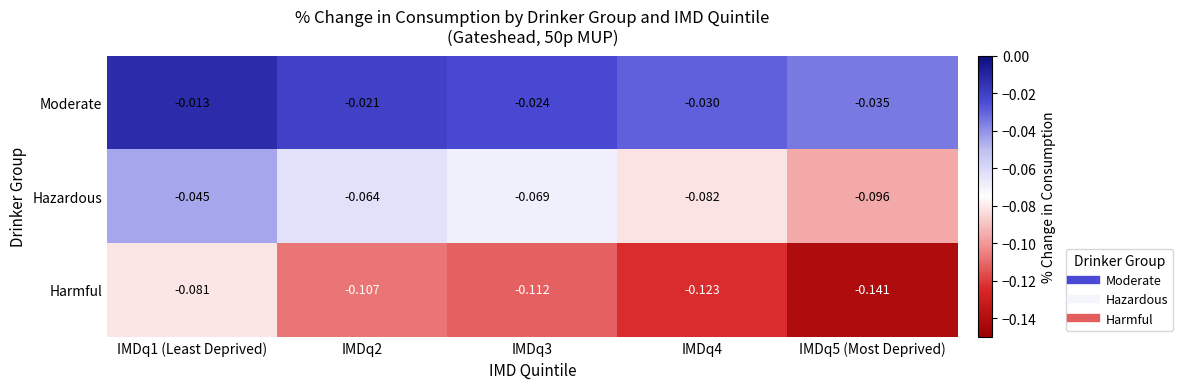

Is the value of Harmful at IMDq5 (Most Deprived) greater than the value of Moderate at IMDq1 (Least Deprived)?

No